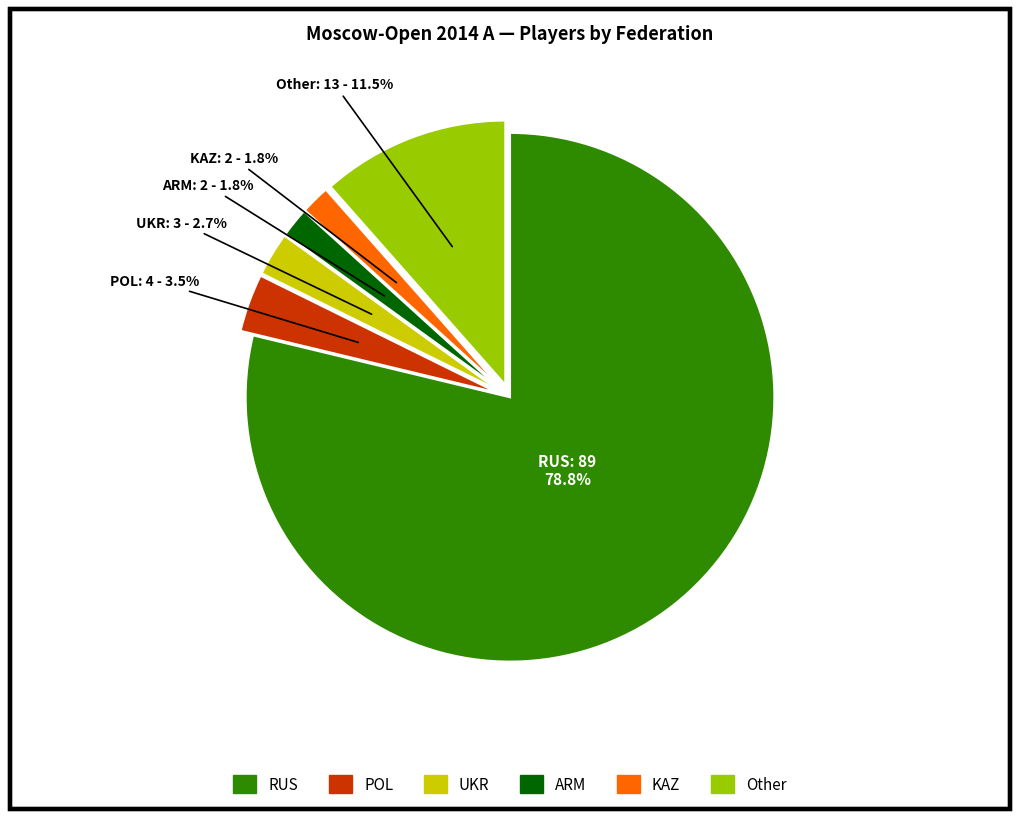

Does POL represent more than half of the total?

No